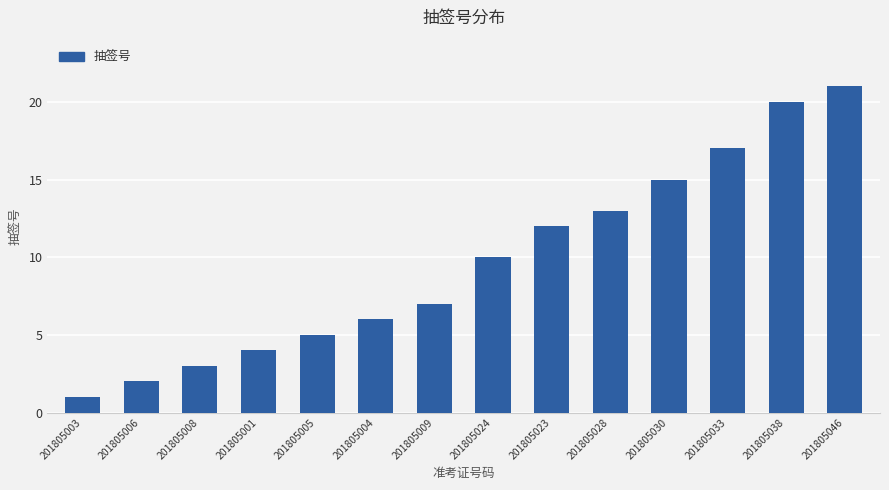

At which label is the value closest to 11?

201805024